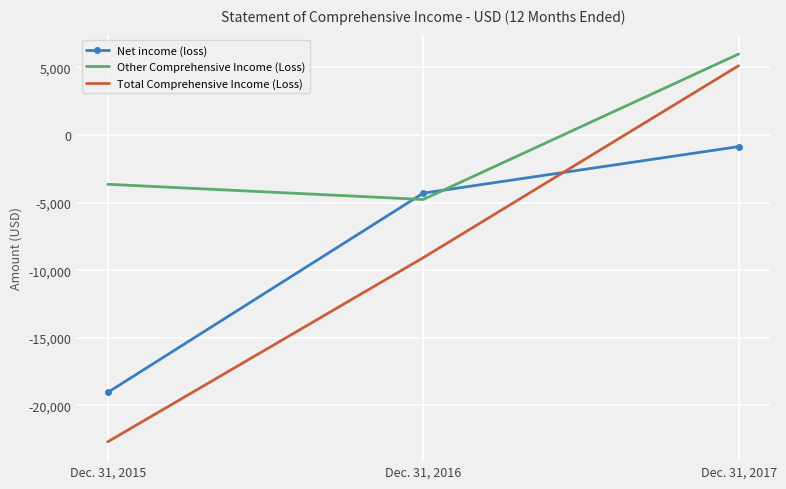

List the labels in order of Net income (loss) value, smallest first.

Dec. 31, 2015, Dec. 31, 2016, Dec. 31, 2017